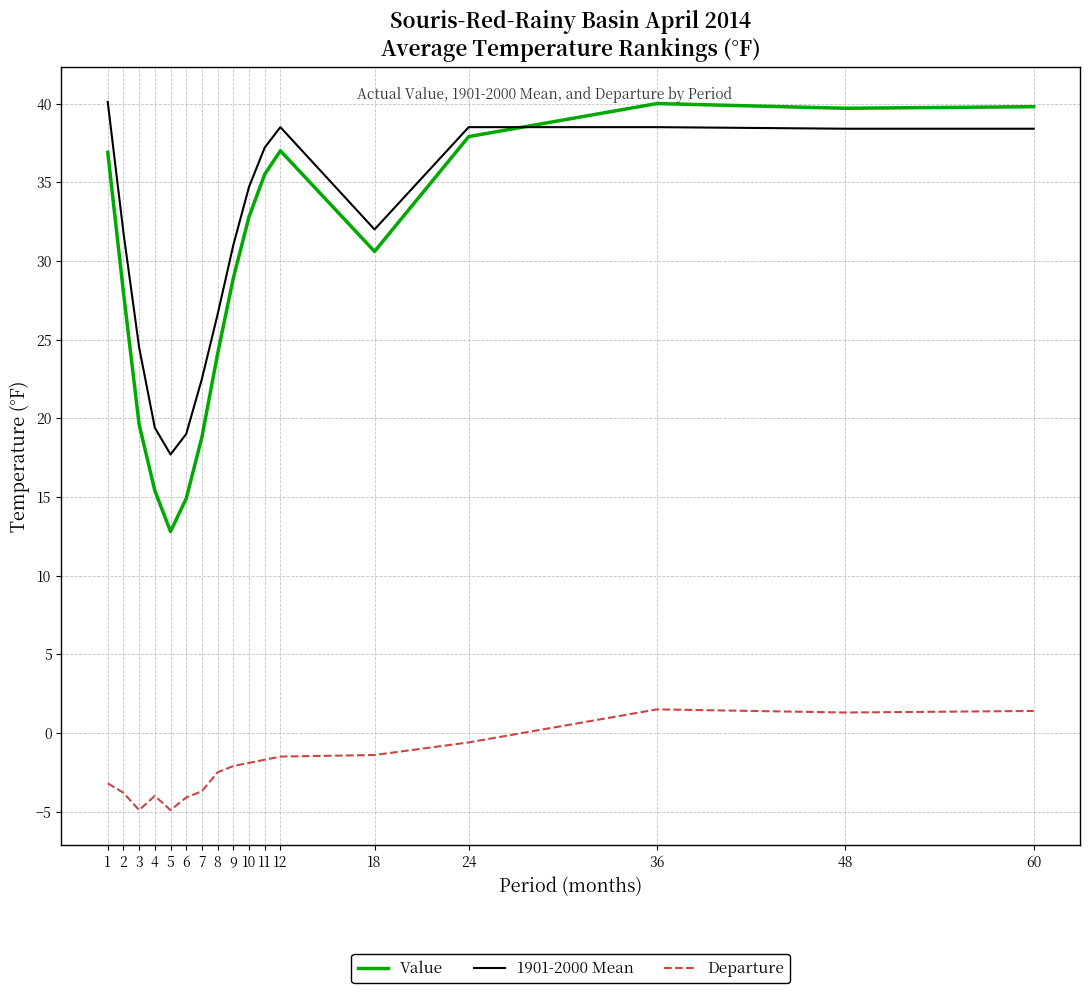

True or false: Value and Departure cross at least once.

False